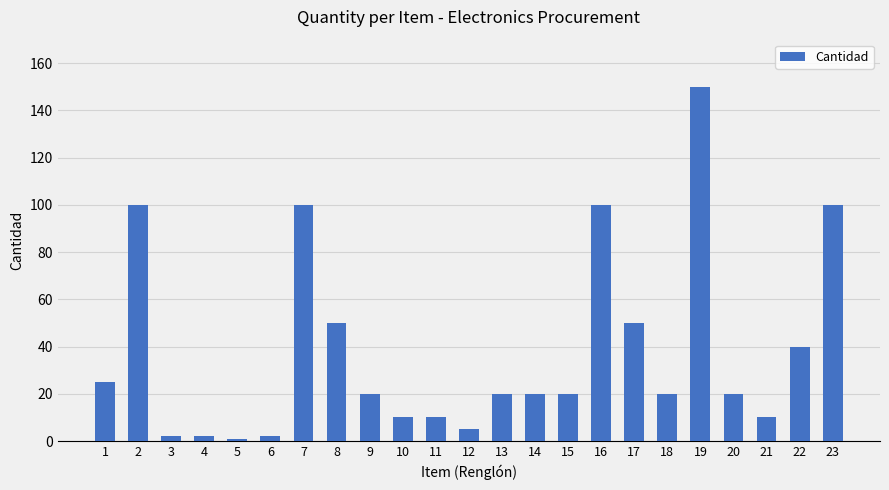

What is the maximum value shown in the chart?

150